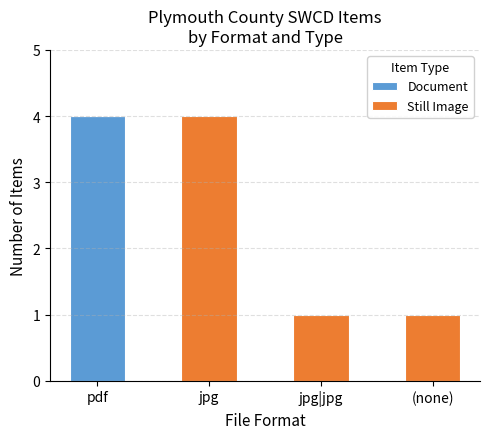

What are all the series names shown in the legend?

Document, Still Image